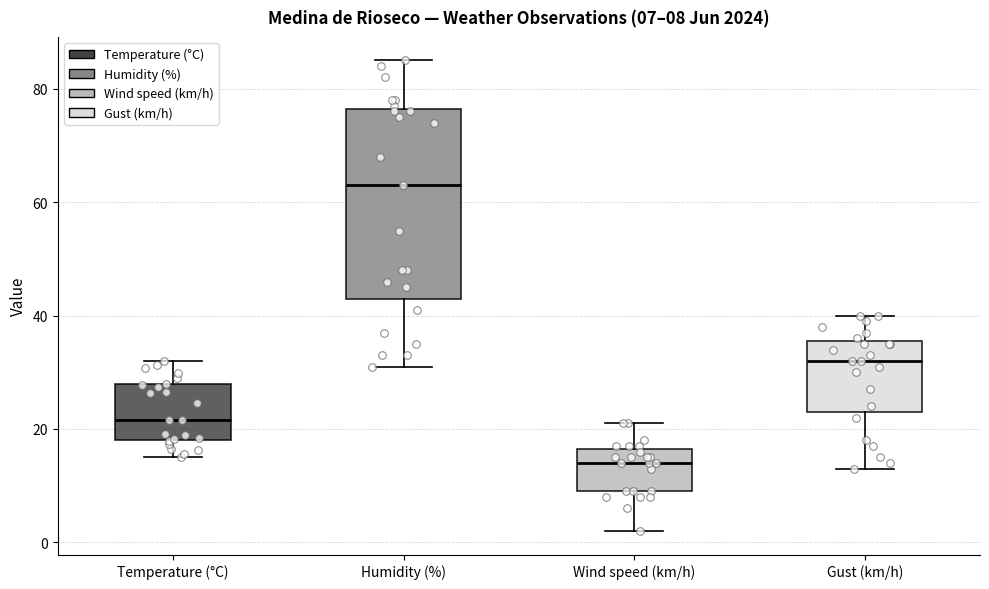

Which box's median line is the highest?

Humidity (%)